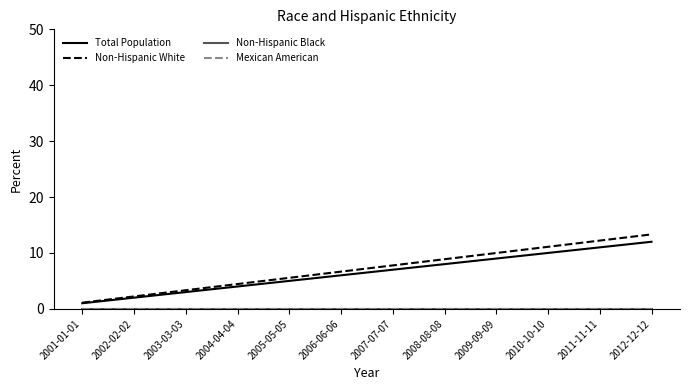

Reading left to right, extract all data points from this chart.

Total Population: 2001-01-01=1.0	2002-02-02=2.0	2003-03-03=3.0	2004-04-04=4.0	2005-05-05=5.0	2006-06-06=6.0	2007-07-07=7.0	2008-08-08=8.0	2009-09-09=9.0	2010-10-10=10.0	2011-11-11=11.0	2012-12-12=12.0
Non-Hispanic White: 2001-01-01=1.1	2002-02-02=2.2	2003-03-03=3.3	2004-04-04=4.4	2005-05-05=5.5	2006-06-06=6.7	2007-07-07=7.8	2008-08-08=8.9	2009-09-09=10.0	2010-10-10=11.1	2011-11-11=12.2	2012-12-12=13.3
Non-Hispanic Black: 2001-01-01=0.0	2002-02-02=0.0	2003-03-03=0.0	2004-04-04=0.0	2005-05-05=0.0	2006-06-06=0.0	2007-07-07=0.0	2008-08-08=0.0	2009-09-09=0.0	2010-10-10=0.0	2011-11-11=0.0	2012-12-12=0.0
Mexican American: 2001-01-01=0.0	2002-02-02=0.0	2003-03-03=0.0	2004-04-04=0.0	2005-05-05=0.0	2006-06-06=0.0	2007-07-07=0.0	2008-08-08=0.0	2009-09-09=0.0	2010-10-10=0.0	2011-11-11=0.0	2012-12-12=0.0